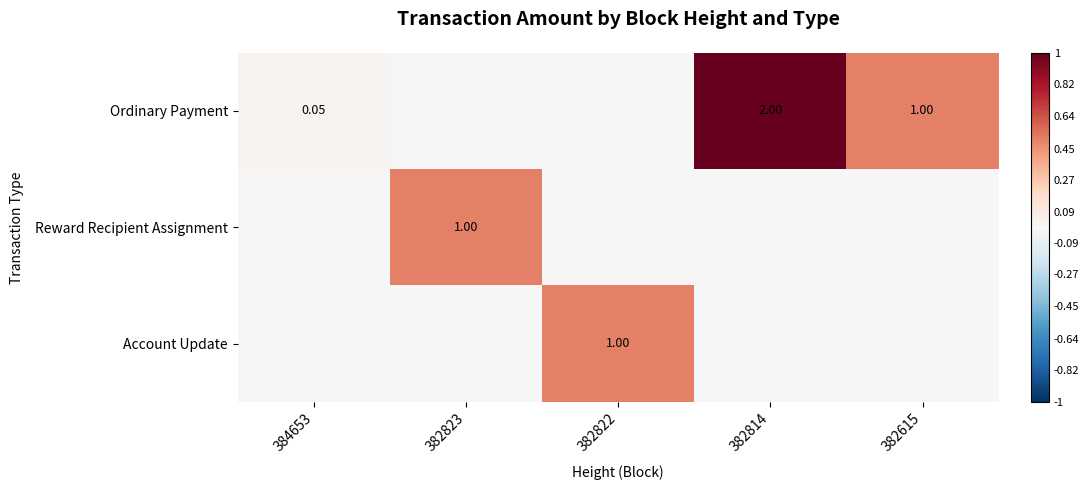

Between 382814 and 382615, which is larger?

382814